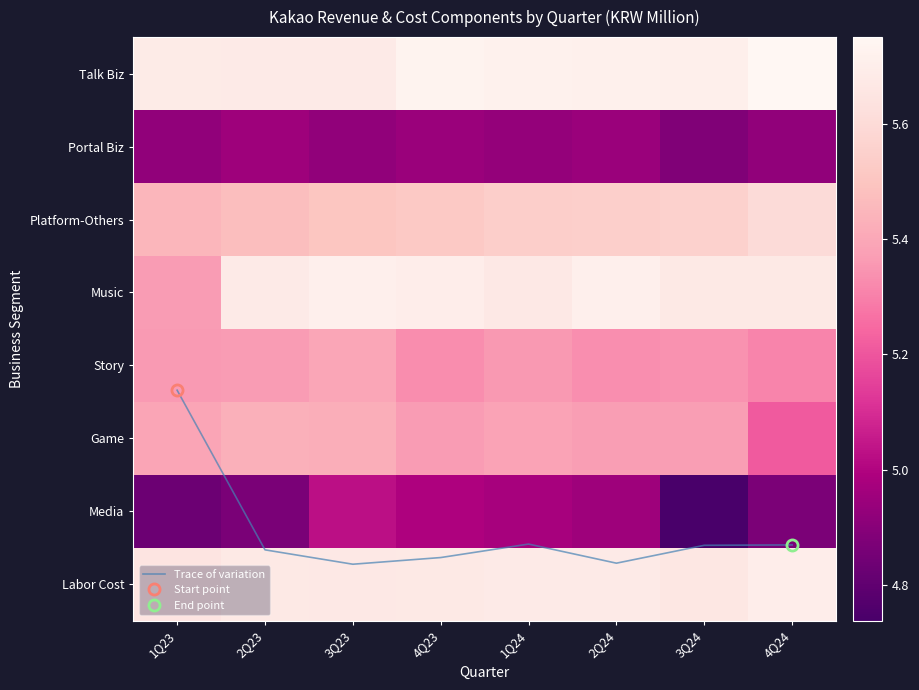

Rank the series by their maximum value, from lowest to highest.

Portal Biz, Media, Story, Game, Platform-Others, Labor Cost, Music, Talk Biz, Trace of variation